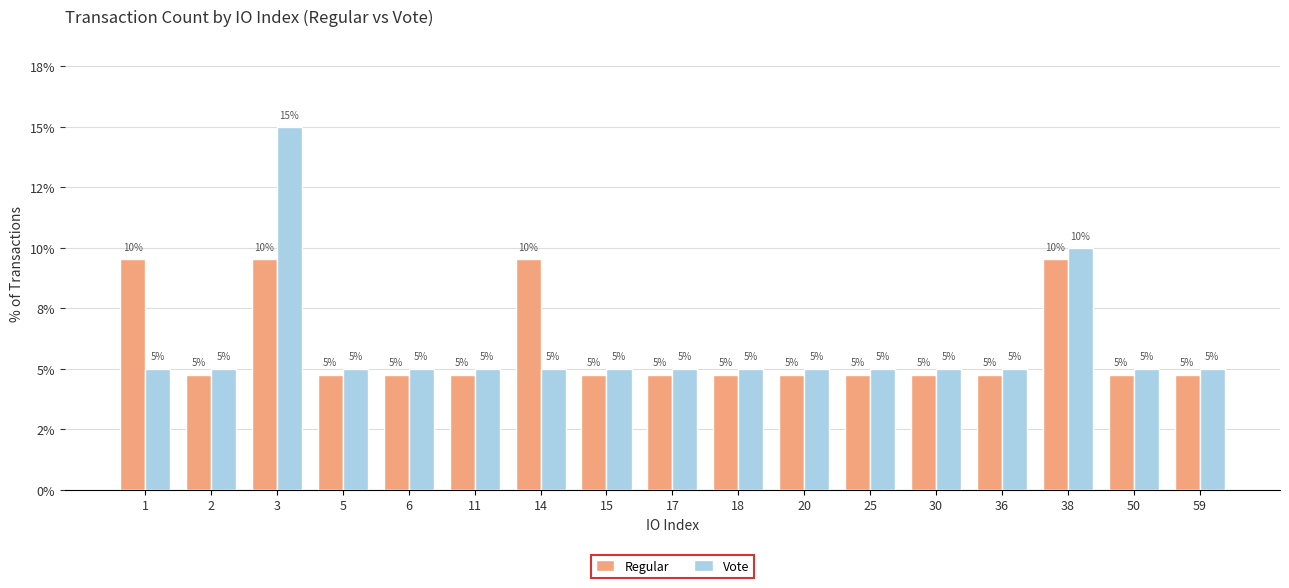

The Vote series shows 5.0 at 59. True or false?

True